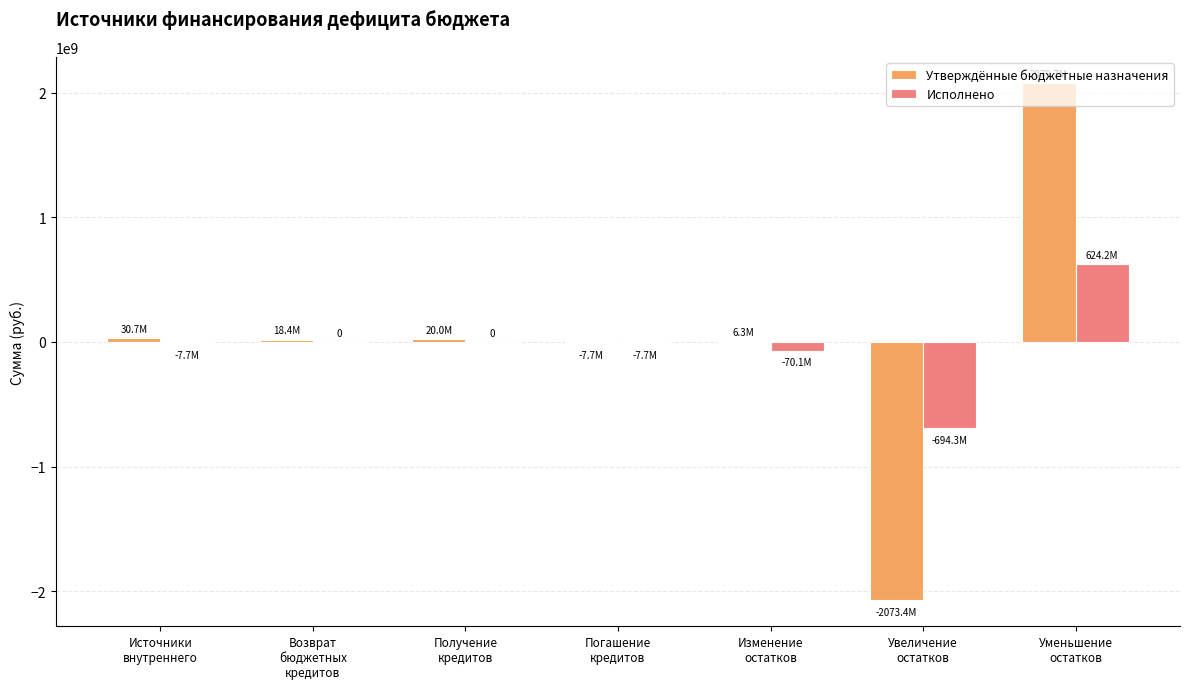

How many values in the Исполнено series exceed -7700000?

3